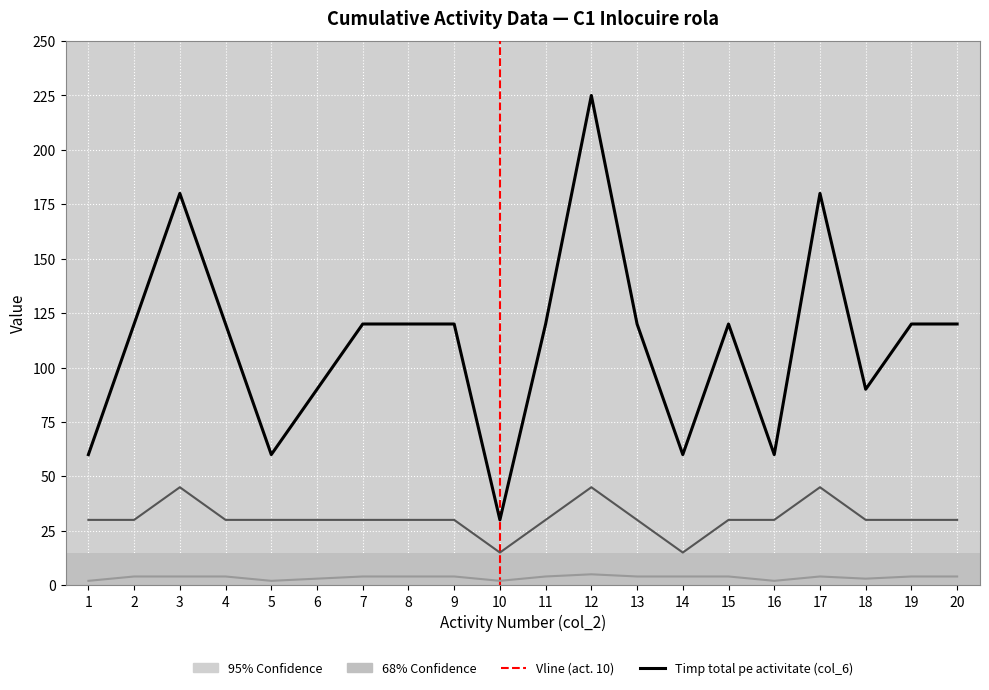

At which category is the sum across all series the highest?

12